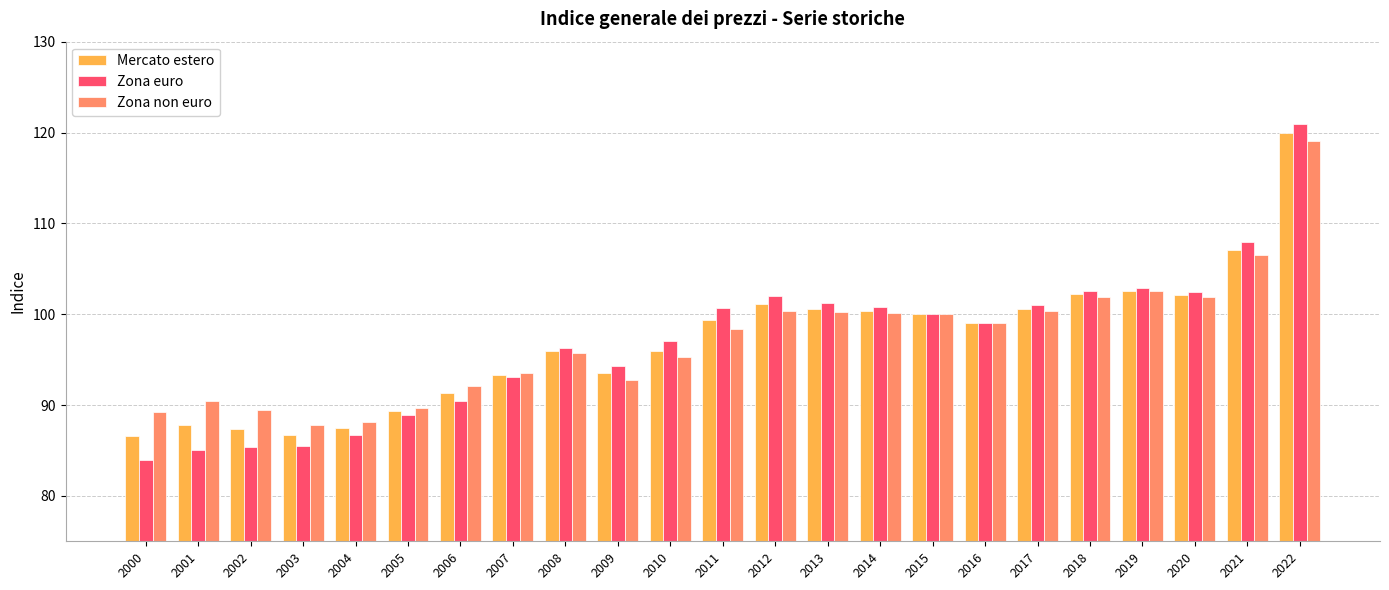

What is the difference between the maximum and second lowest values in the Mercato estero series?

33.2